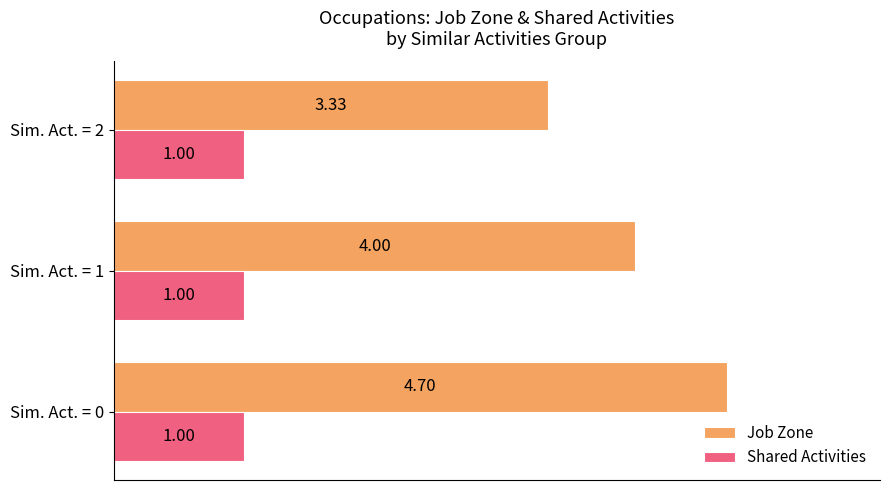

What is the minimum value shown in the chart?

1.0